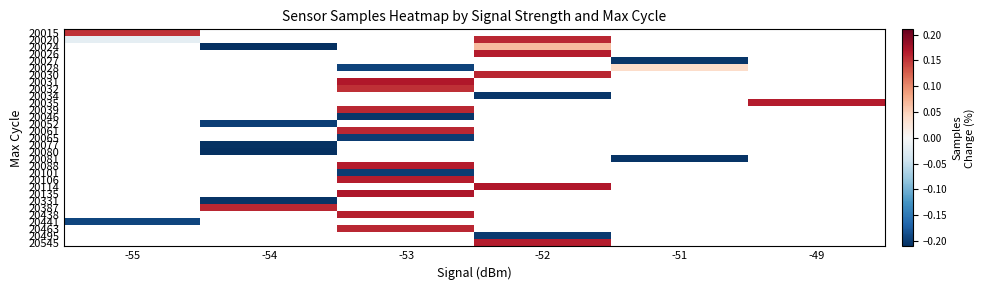

Which category has the lowest value across all series?

-54